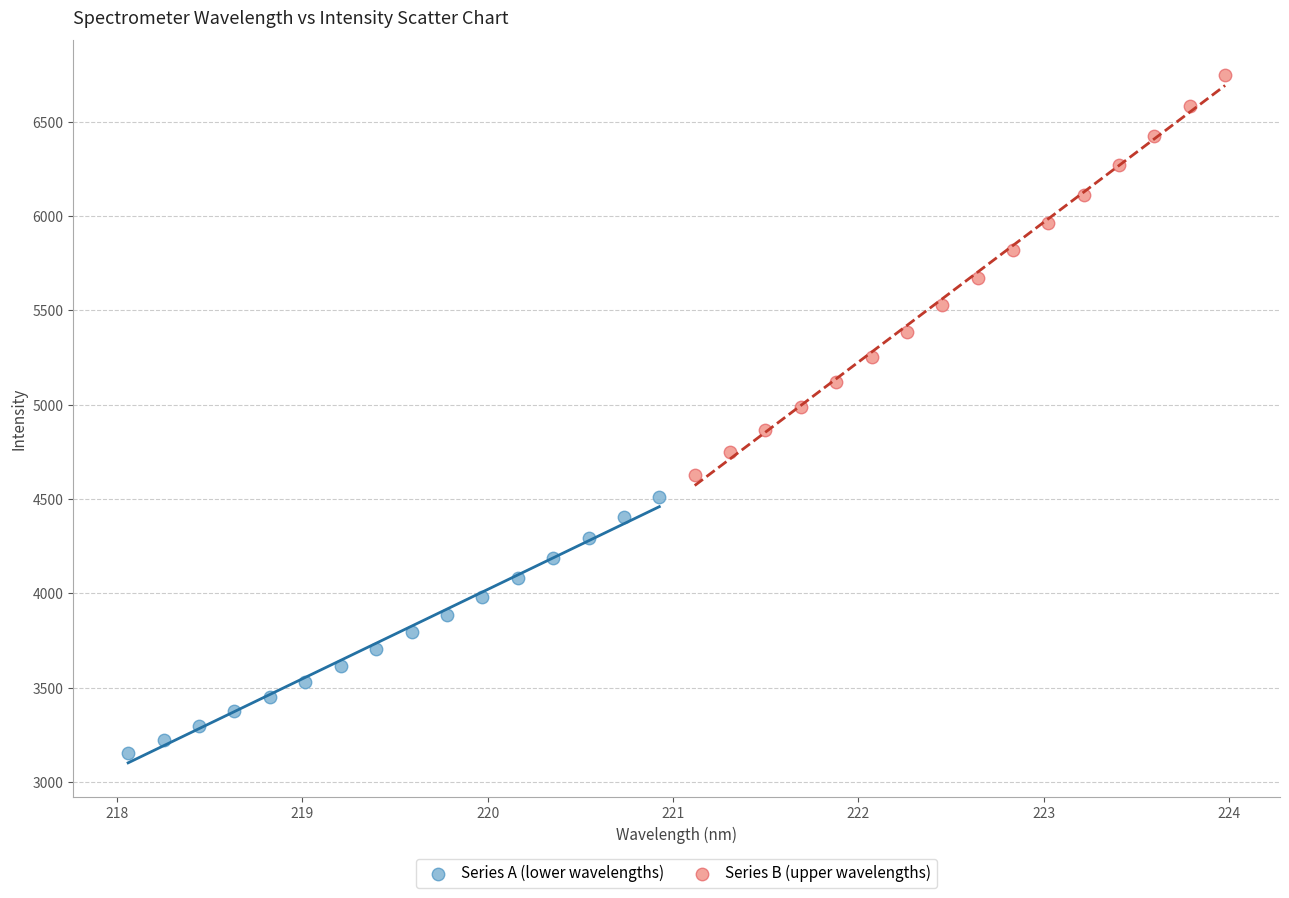

What are all the series names shown in the legend?

Series A (lower wavelengths), Series B (upper wavelengths)